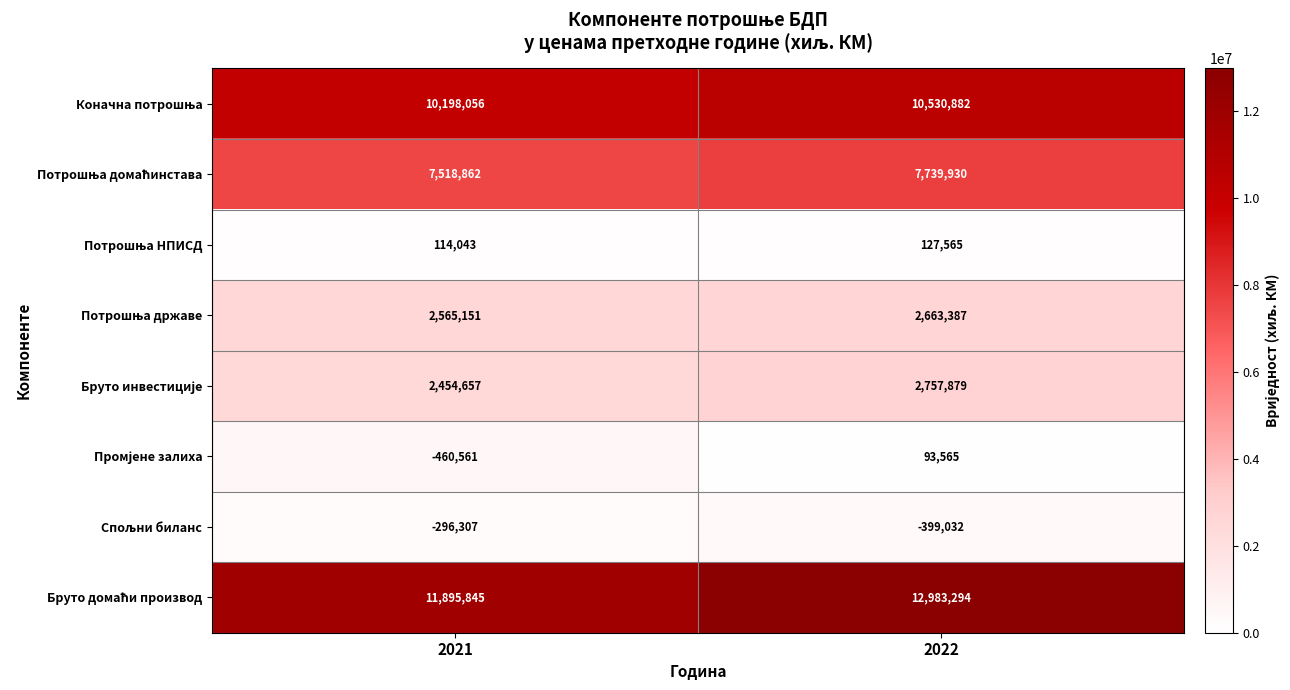

What is the smallest value displayed?

-460561